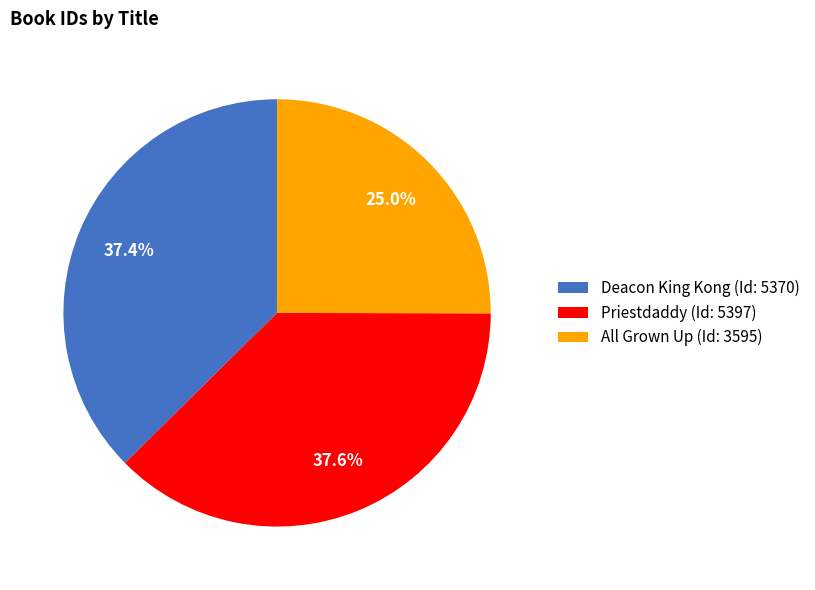

The Deacon King Kong slice represents 37% of the pie. True or false?

True